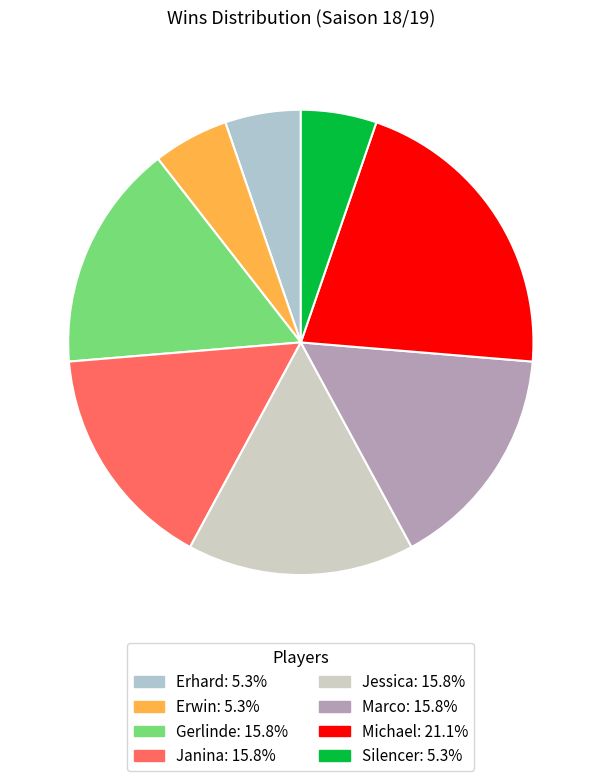

What percentage is the Erhard slice, to the nearest percent?

5%